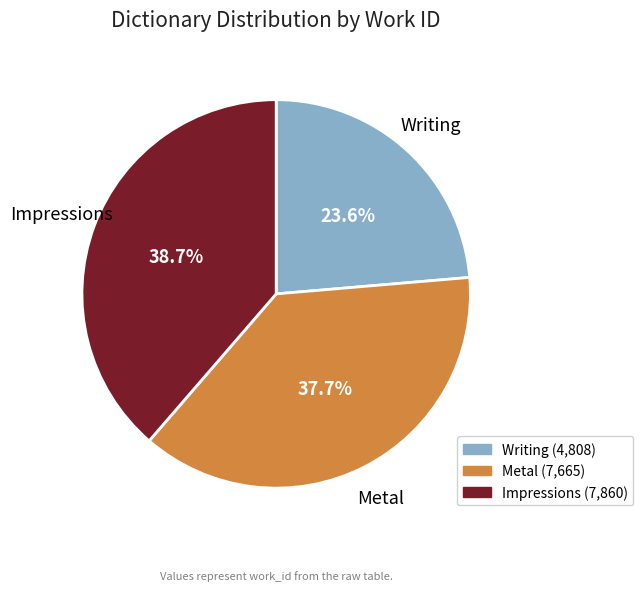

How many slices are in this pie chart?

3